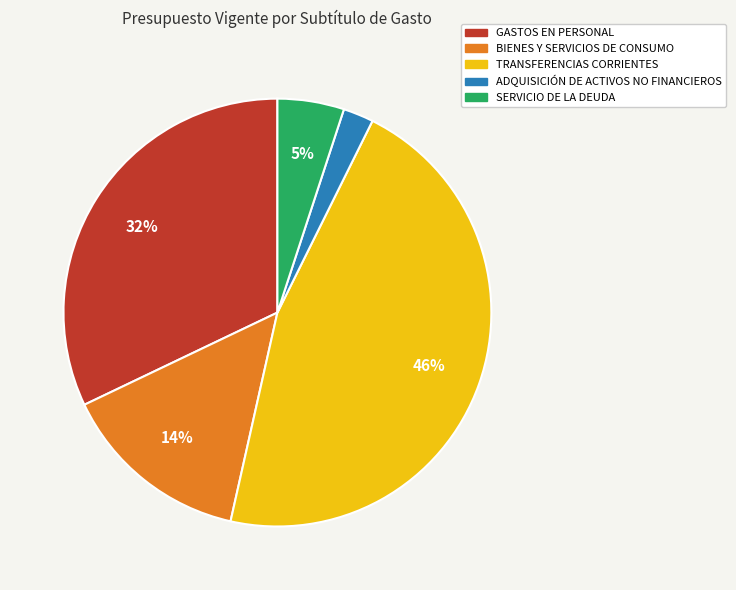

Which category has the smallest portion of the pie?

ADQUISICIÓN DE ACTIVOS NO FINANCIEROS